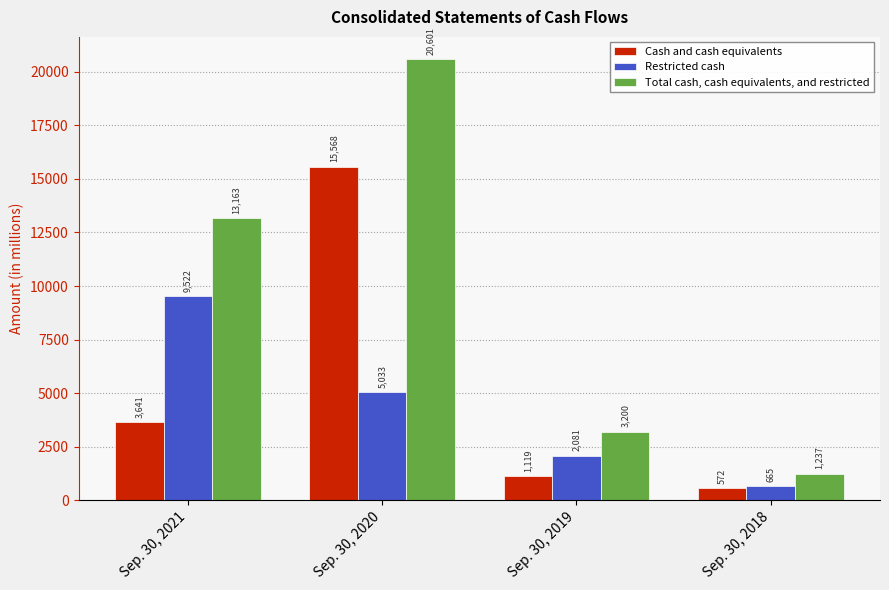

Rank the categories by Total cash, cash equivalents, and restricted value from highest to lowest.

Sep. 30, 2020, Sep. 30, 2021, Sep. 30, 2019, Sep. 30, 2018